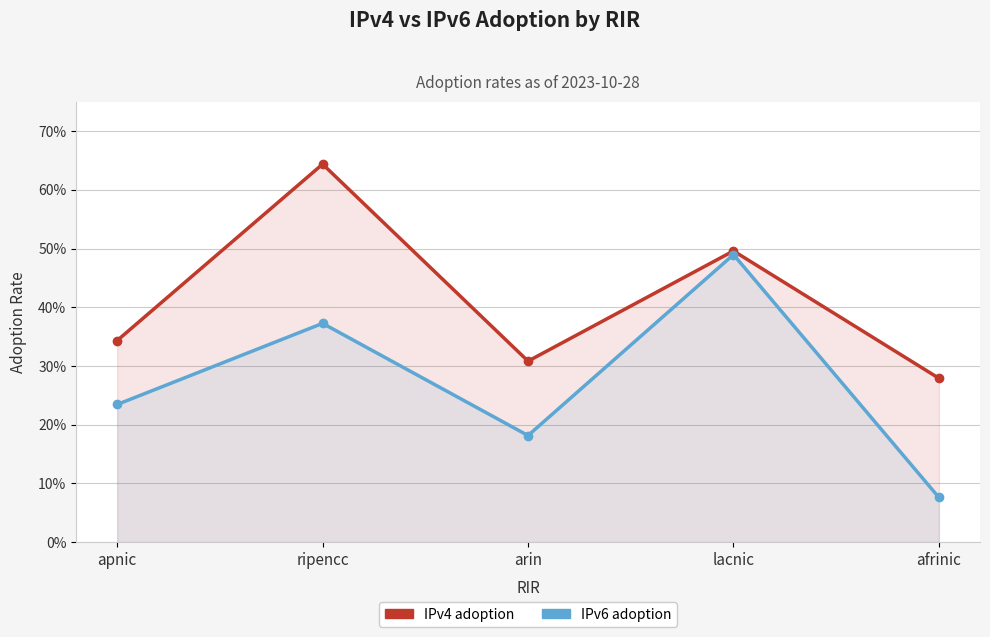

What is the spread (max minus min) of values at arin?

0.1